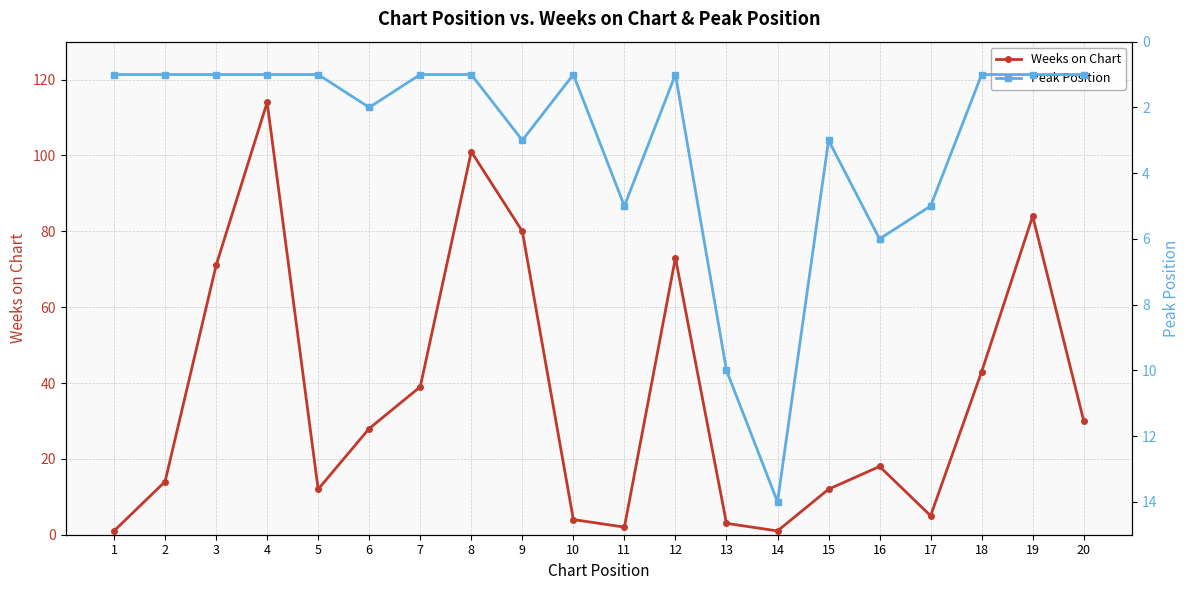

Between which two adjacent categories do Peak Position and Weeks on Chart first intersect?

10 and 11